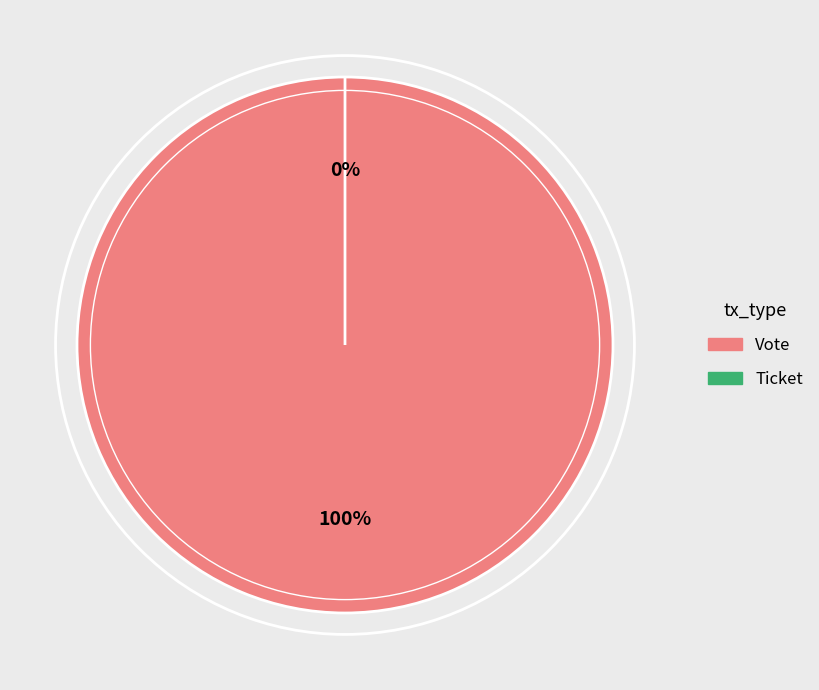

To the nearest percent, what is the combined percentage of Ticket and Vote?

100%